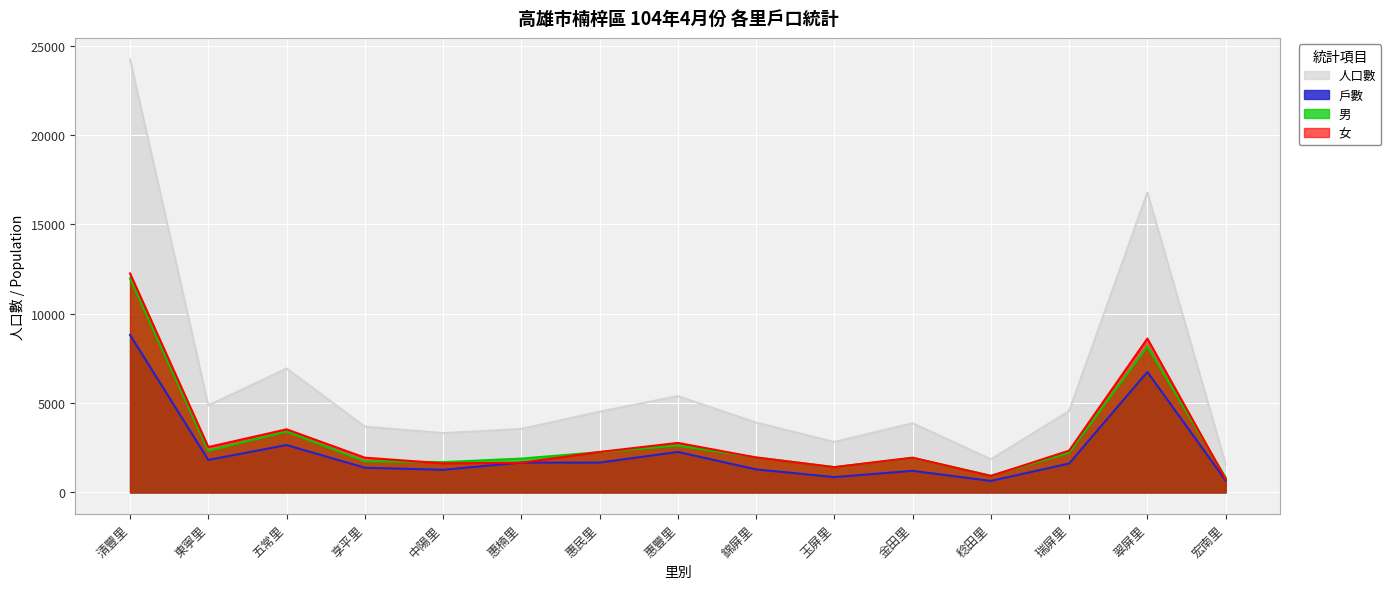

At which label is 戶數 closest to 4724?

翠屏里